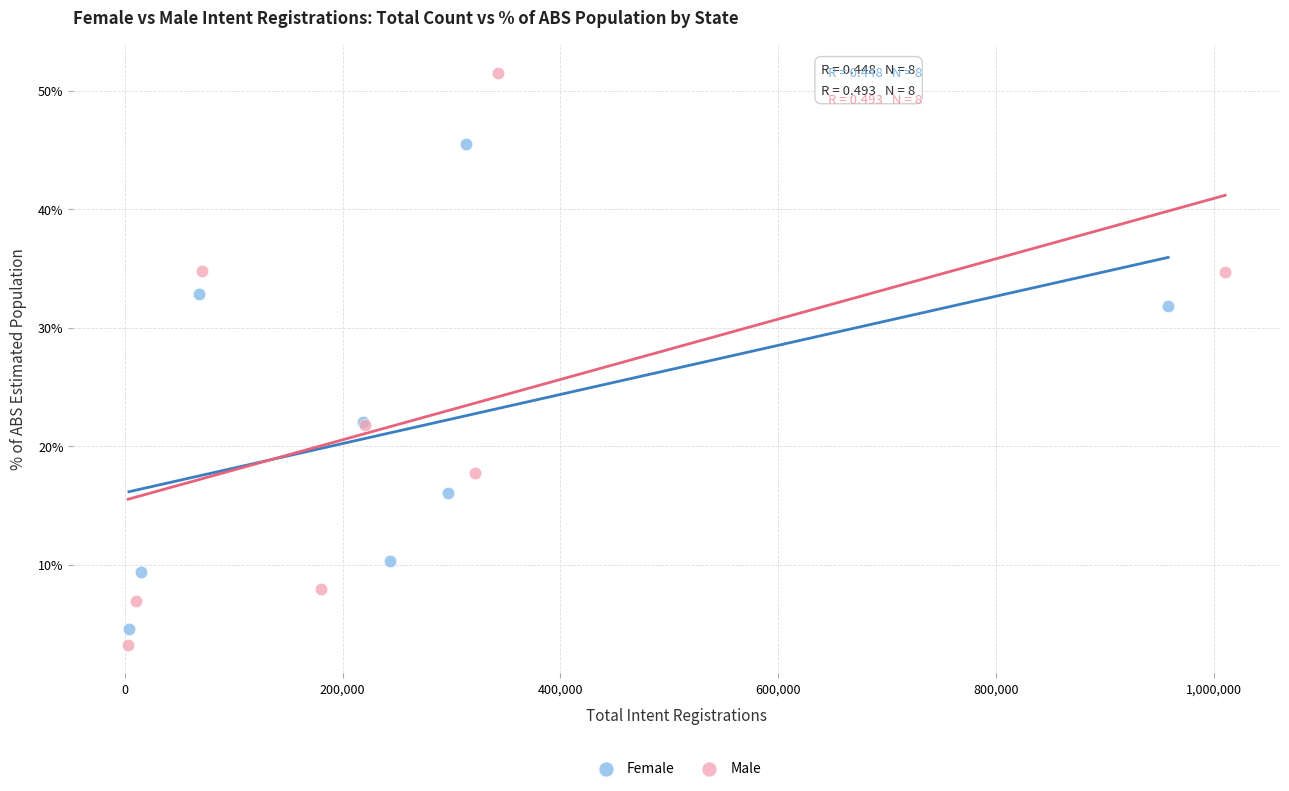

Which series reaches the maximum Y coordinate?

Male